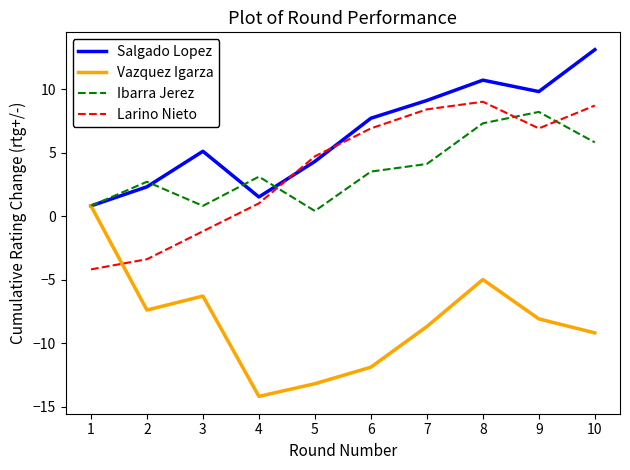

What is the sum of the Salgado Lopez values at 3 and 8?

15.8